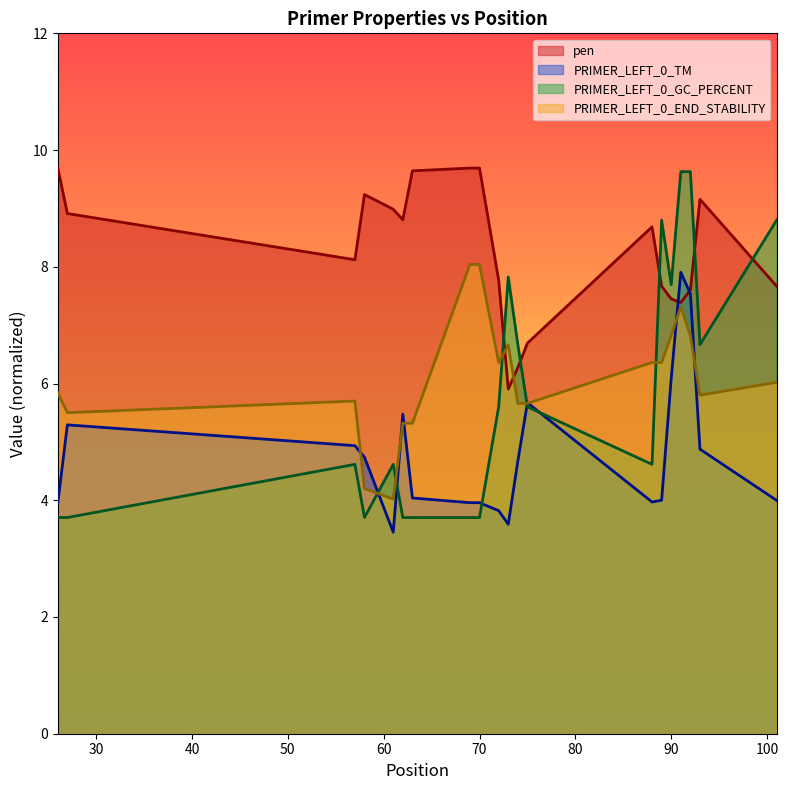

At which label does PRIMER_LEFT_0_END_STABILITY reach its peak?

69